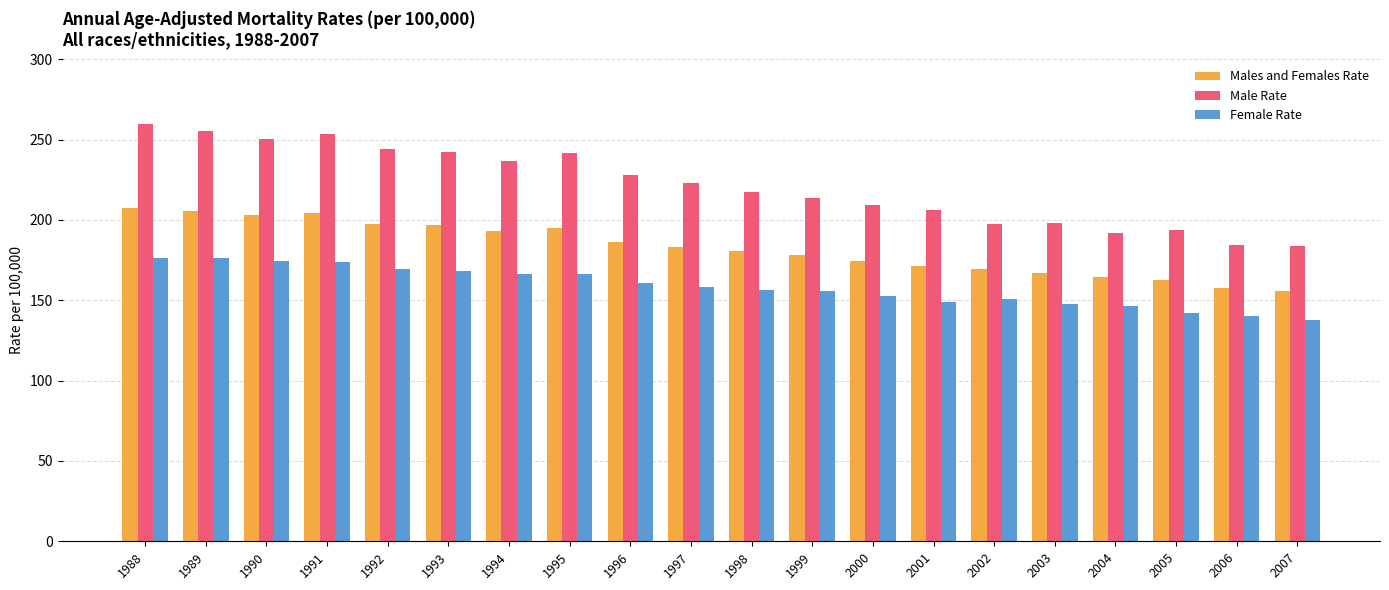

At 2002, list the series in order from smallest to largest.

Female Rate, Males and Females Rate, Male Rate